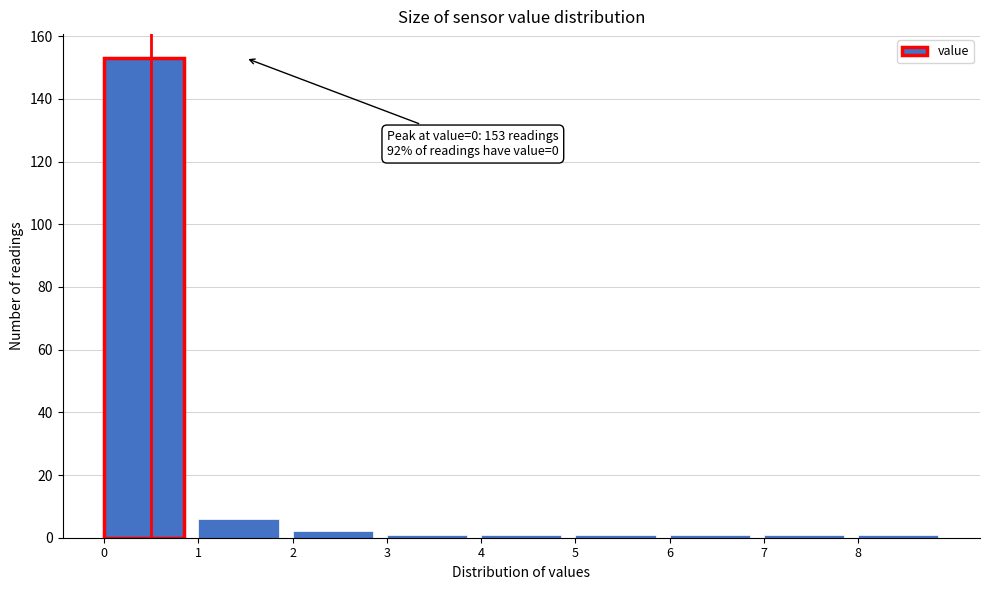

Which range on the x-axis has the tallest bar?

0 to 1